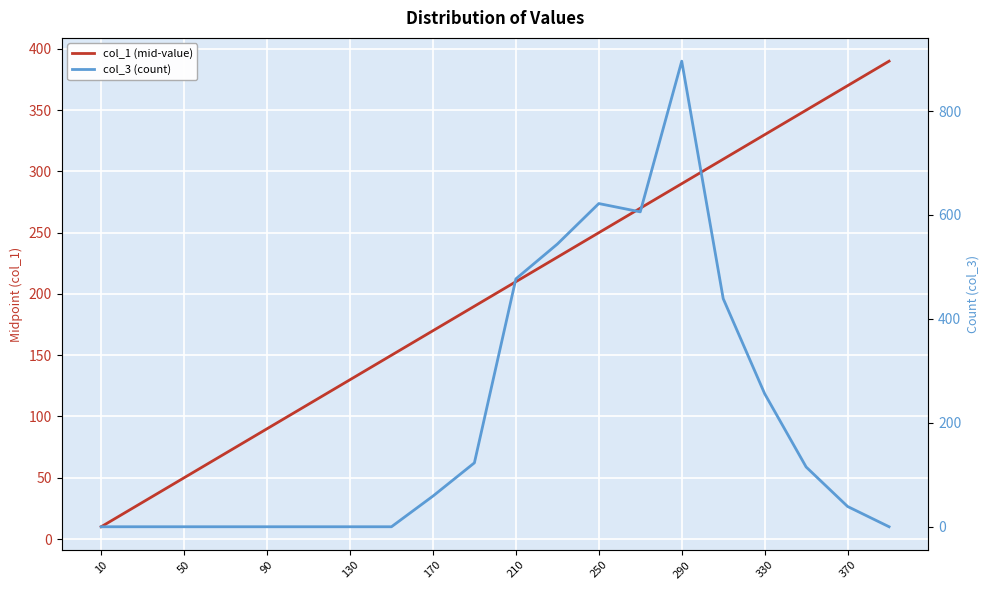

How many times do col_3 (count) and col_1 (mid-value) cross each other?

2